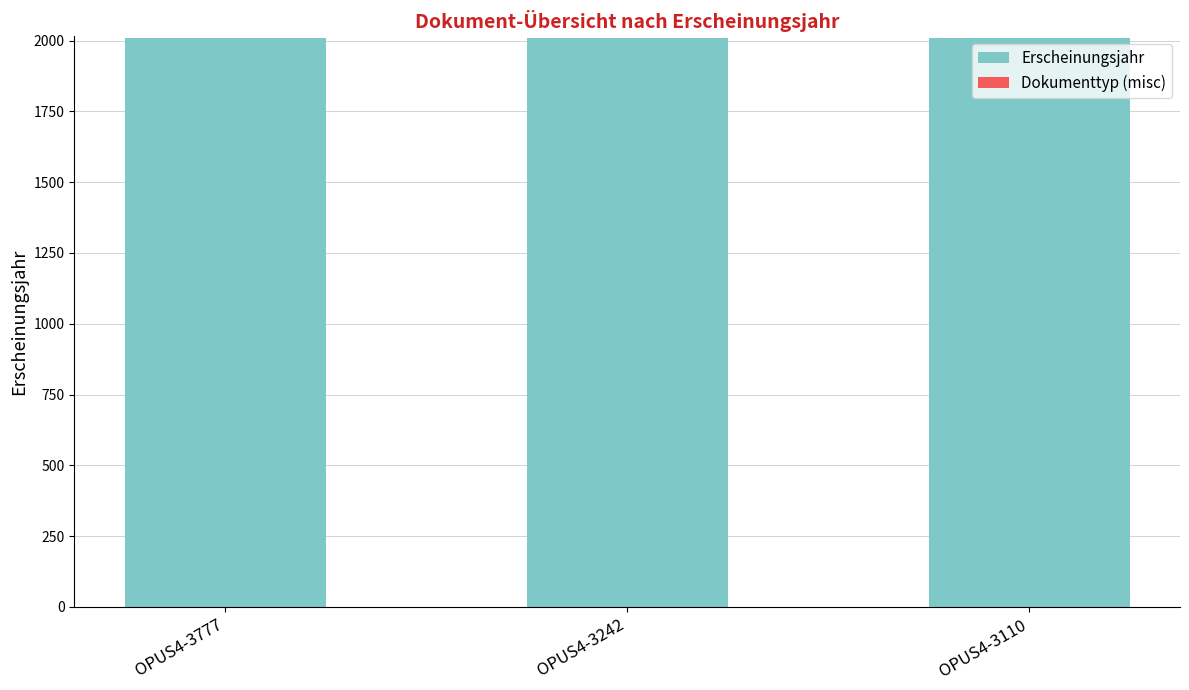

How many categories are shown in the chart?

3